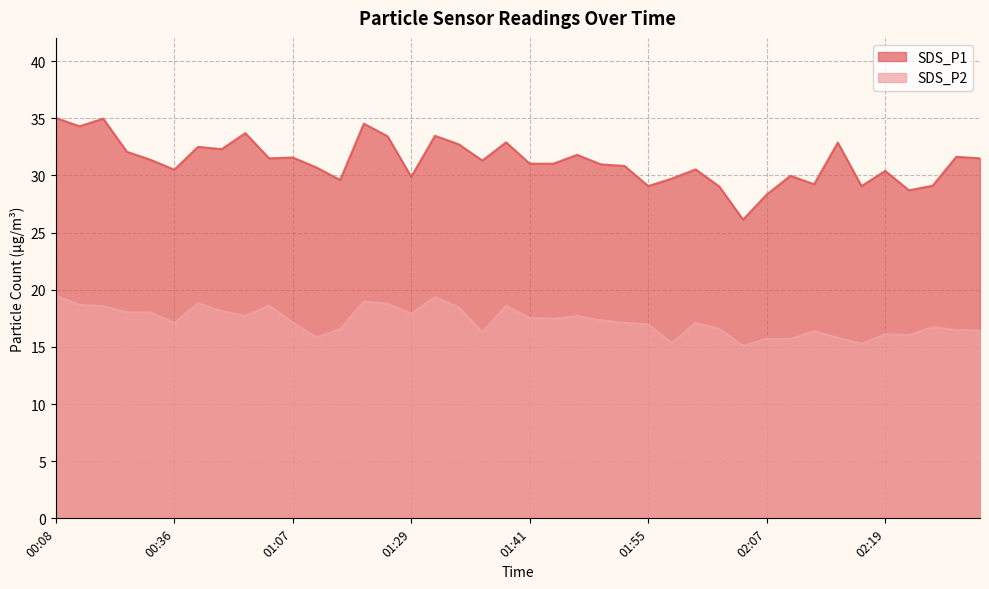

List the series in order of their peak value, lowest first.

SDS_P2, SDS_P1